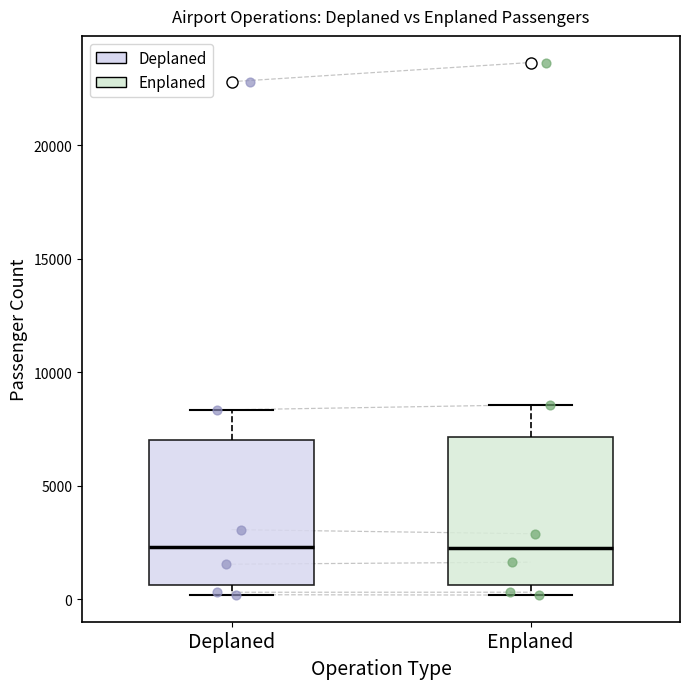

Reading left to right, read every box against the y-axis: the position of its median line, the range the box covers, and the ends of its whiskers. The values are not printed on the chart, so give them approximately, as read against the axis.

Deplaned: median 2500, box 500 to 7000, whiskers 0 to 8500
Enplaned: median 2500, box 500 to 7000, whiskers 0 to 8500